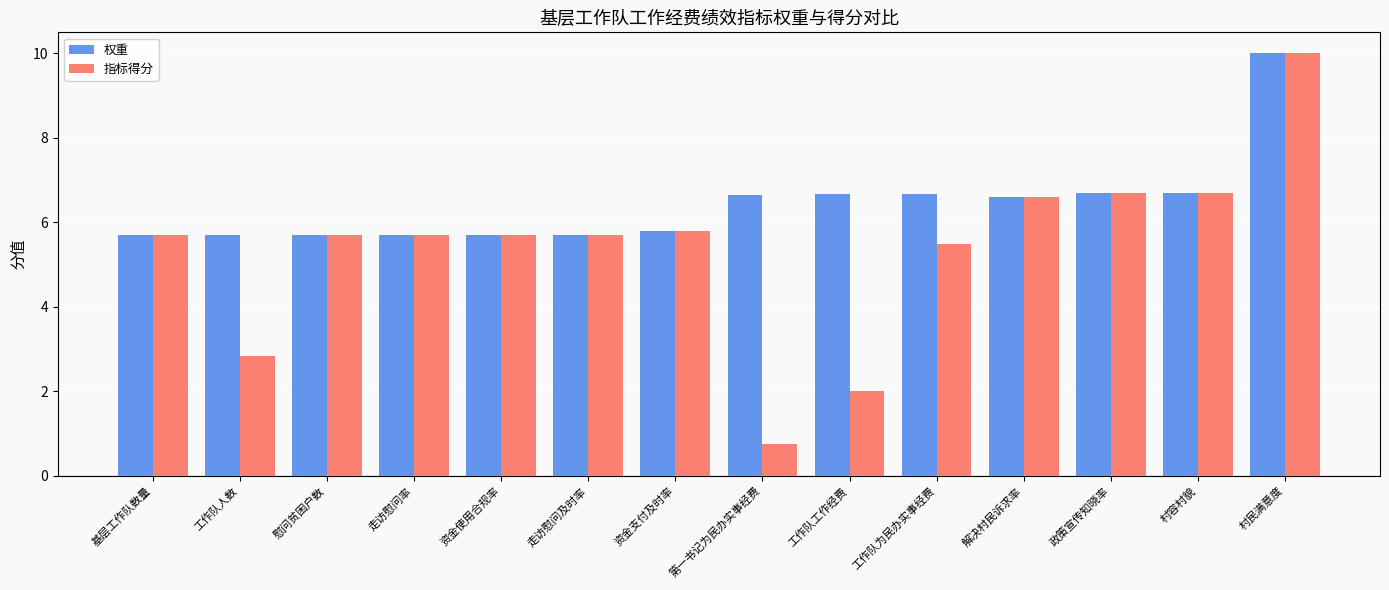

At which label does 权重 first exceed 6?

第一书记为民办实事经费